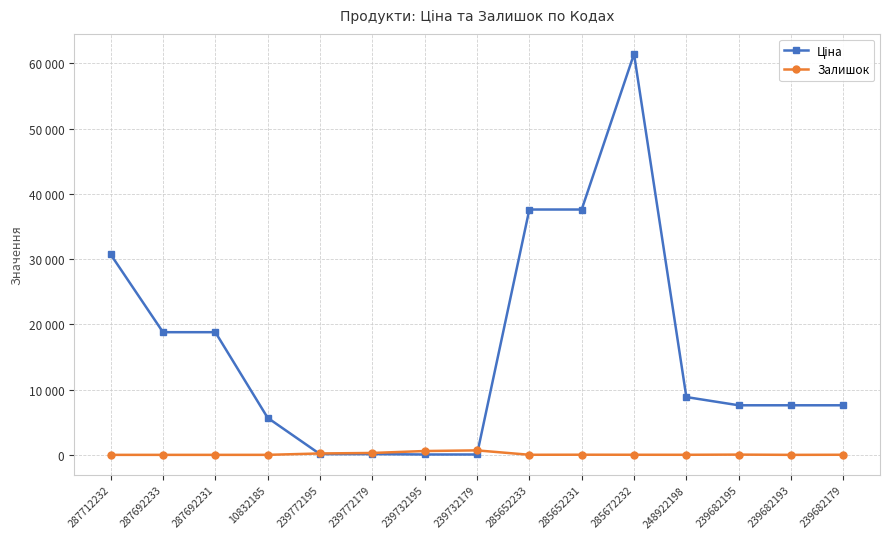

What is the total value across all series at 285672232?

61450.3